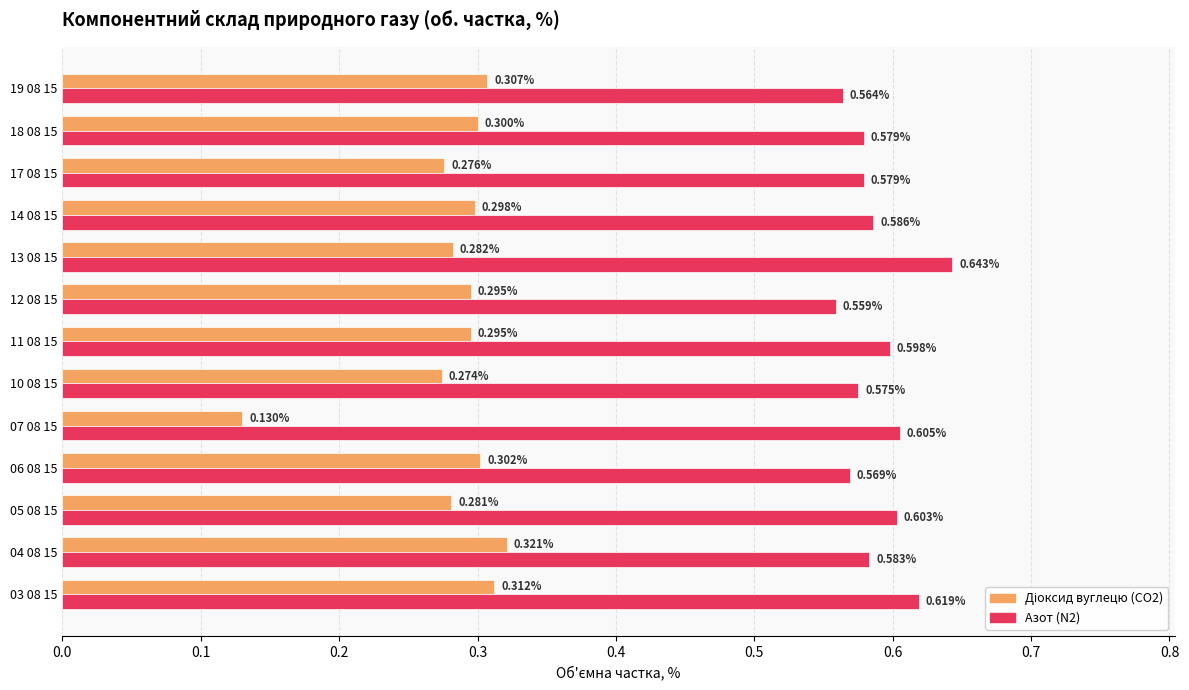

Which series has the largest total across all categories?

Азот (N2)